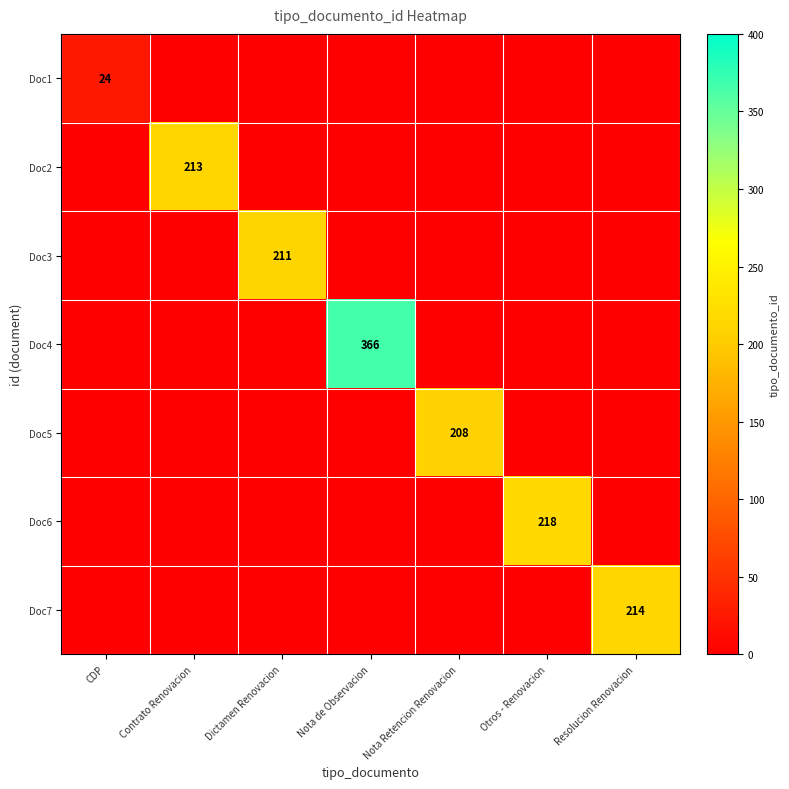

What is the sum of all Doc6 values?

218